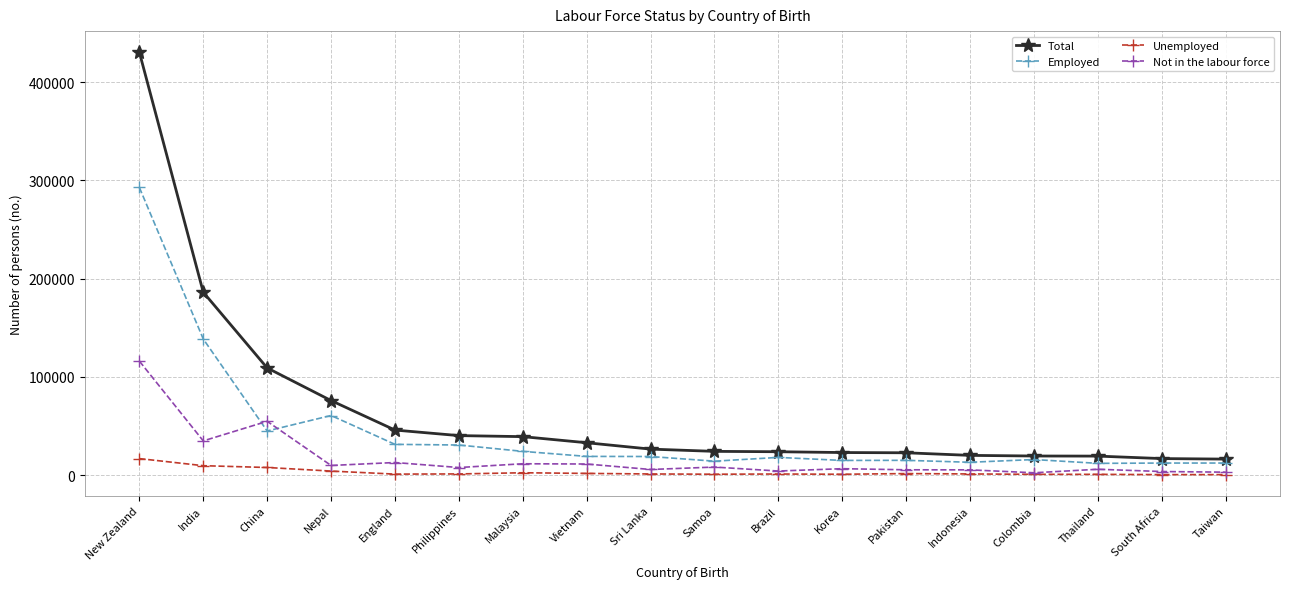

At how many categories does at least one series exceed 388999?

1